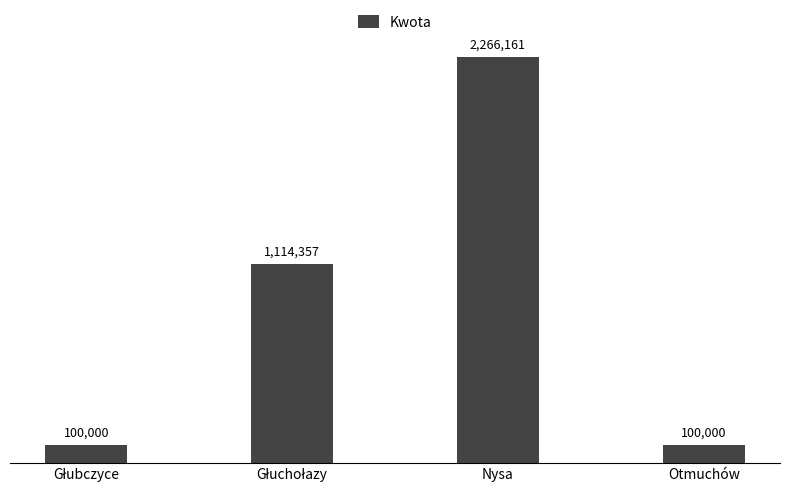

What is the maximum value shown in the chart?

2266160.6